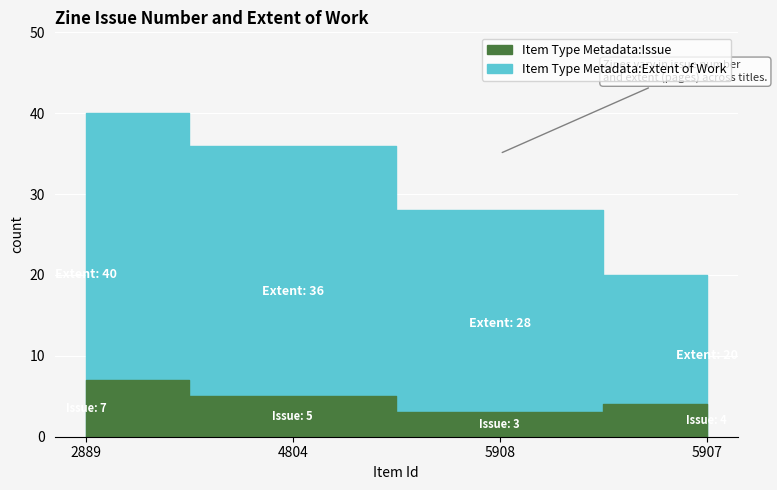

Rank the categories by Item Type Metadata:Extent of Work value from lowest to highest.

5907, 5908, 4804, 2889